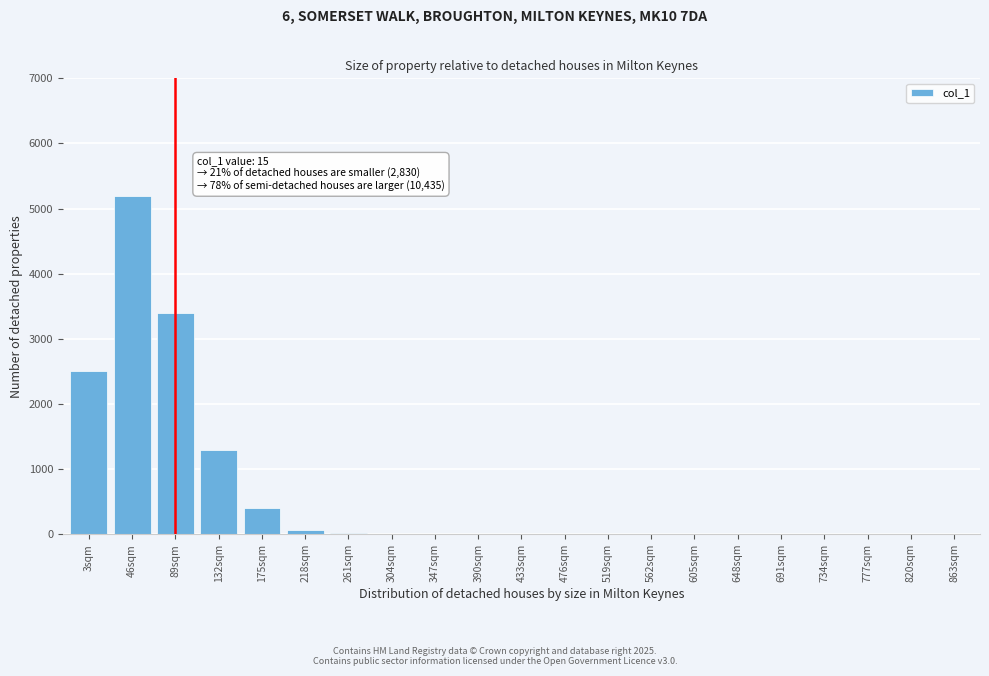

Which has a higher value, 820sqm or 89sqm?

89sqm